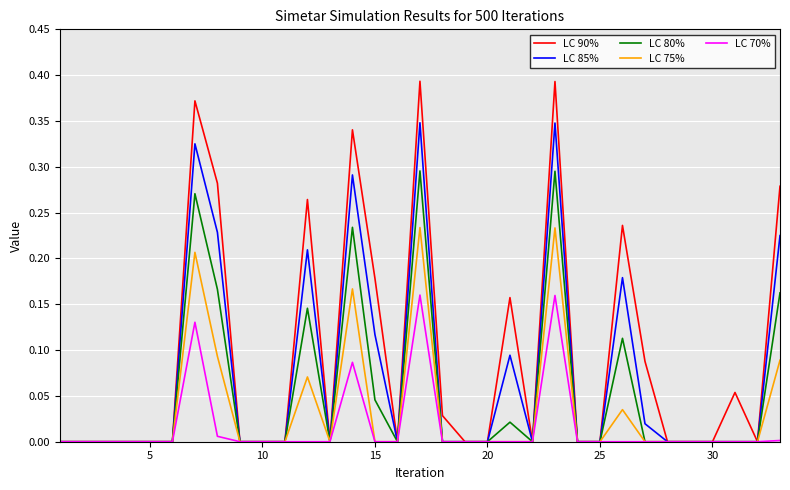

How many categories are shown in the chart?

33